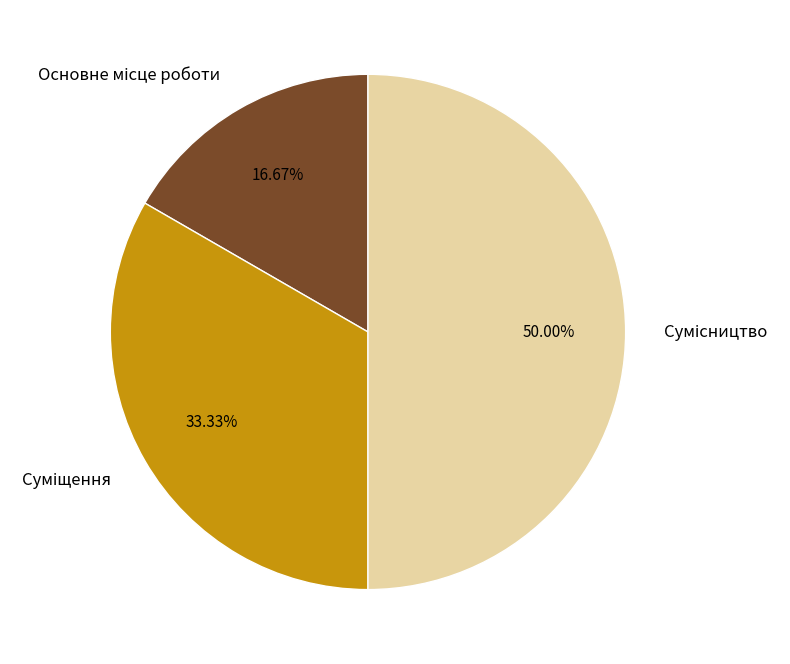

Count the number of slices in the pie.

3